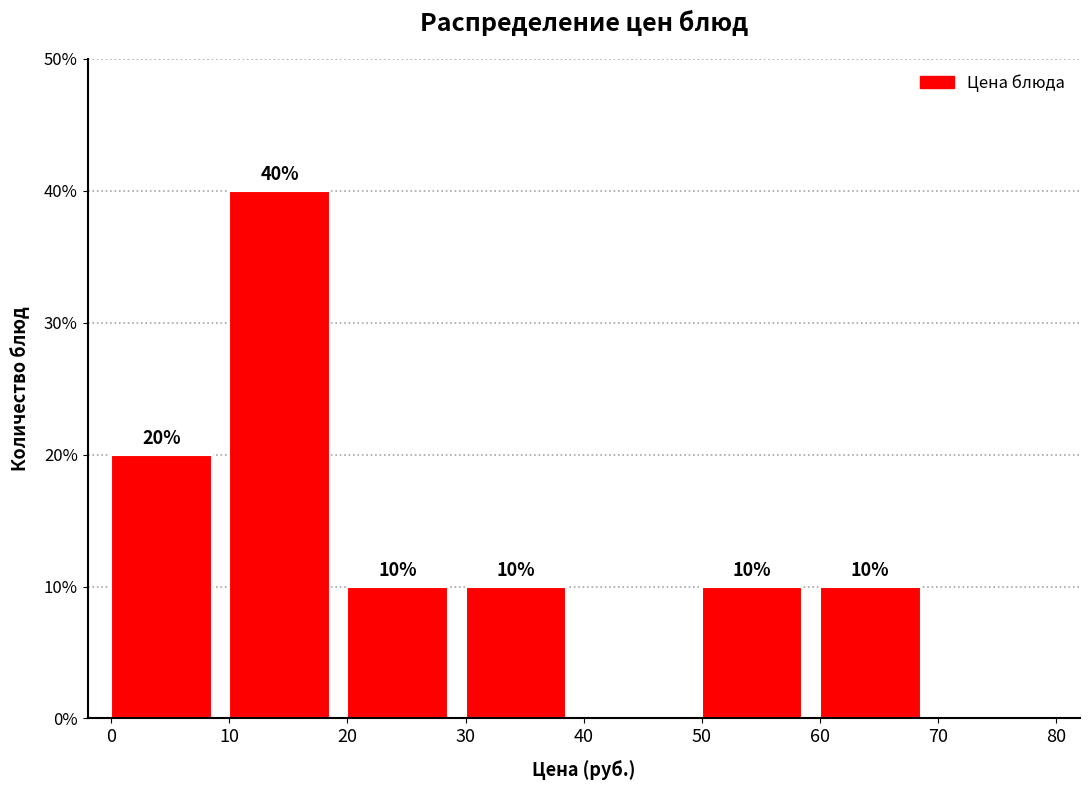

Over which range of the x-axis is the bar tallest?

10 to 20